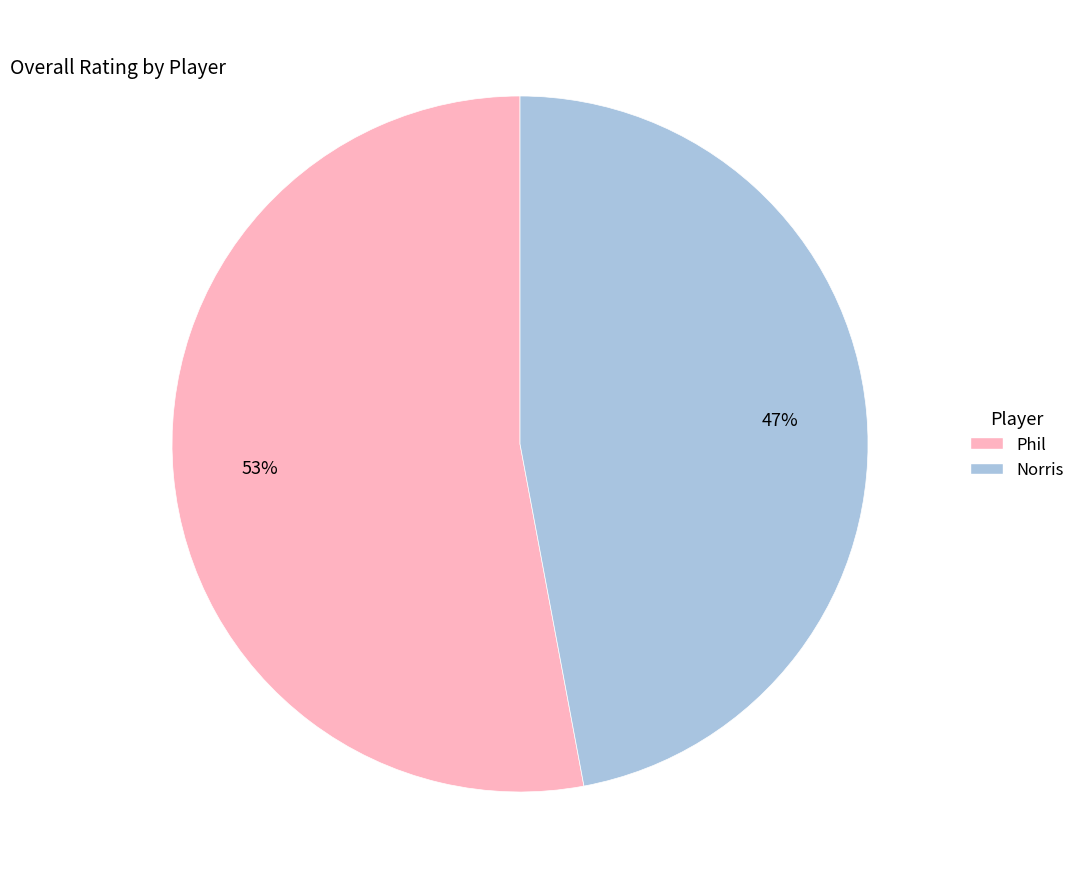

Rank the categories by value from highest to lowest.

Phil, Norris